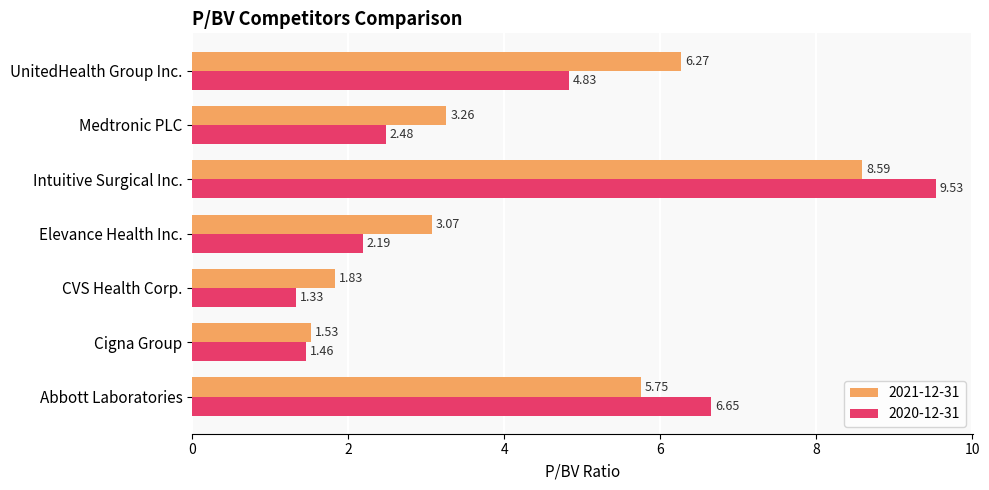

The value of 2020-12-31 at UnitedHealth Group Inc. is 6.4. True or false?

False